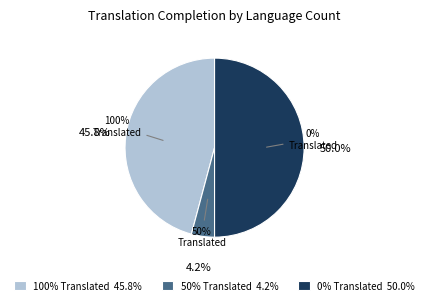

The 5 slice represents 0% of the pie. True or false?

True